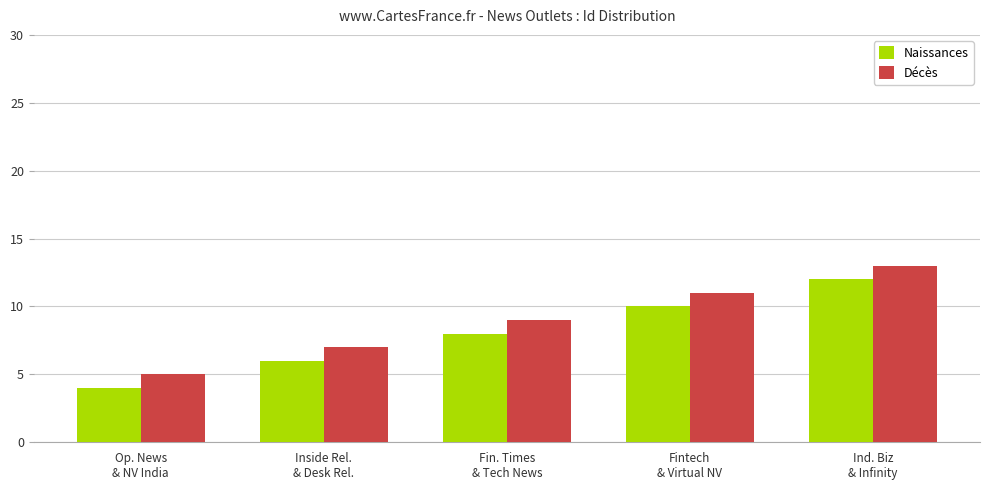

What is the minimum value shown in the chart?

4